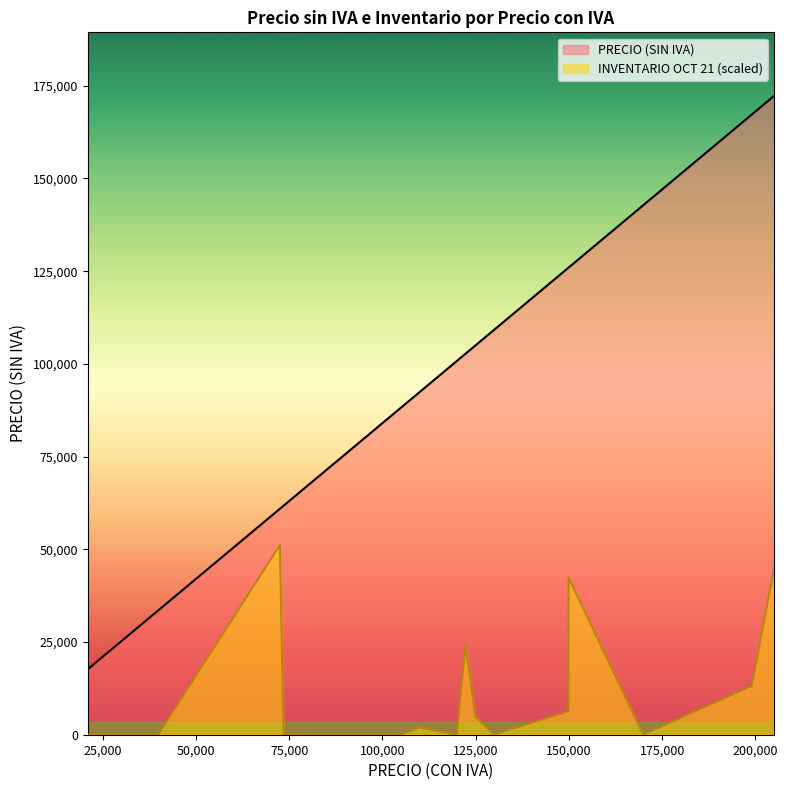

At which label does PRECIO (SIN IVA) reach its minimum?

21000